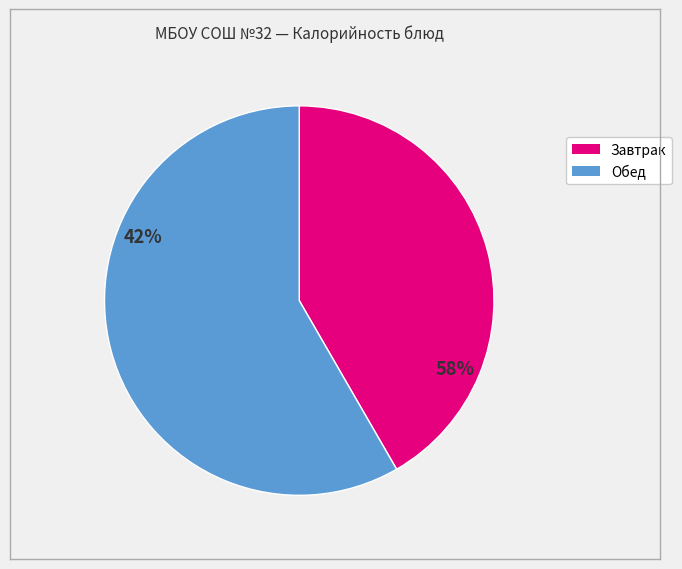

Is there any slice that represents more than half of the pie?

Yes